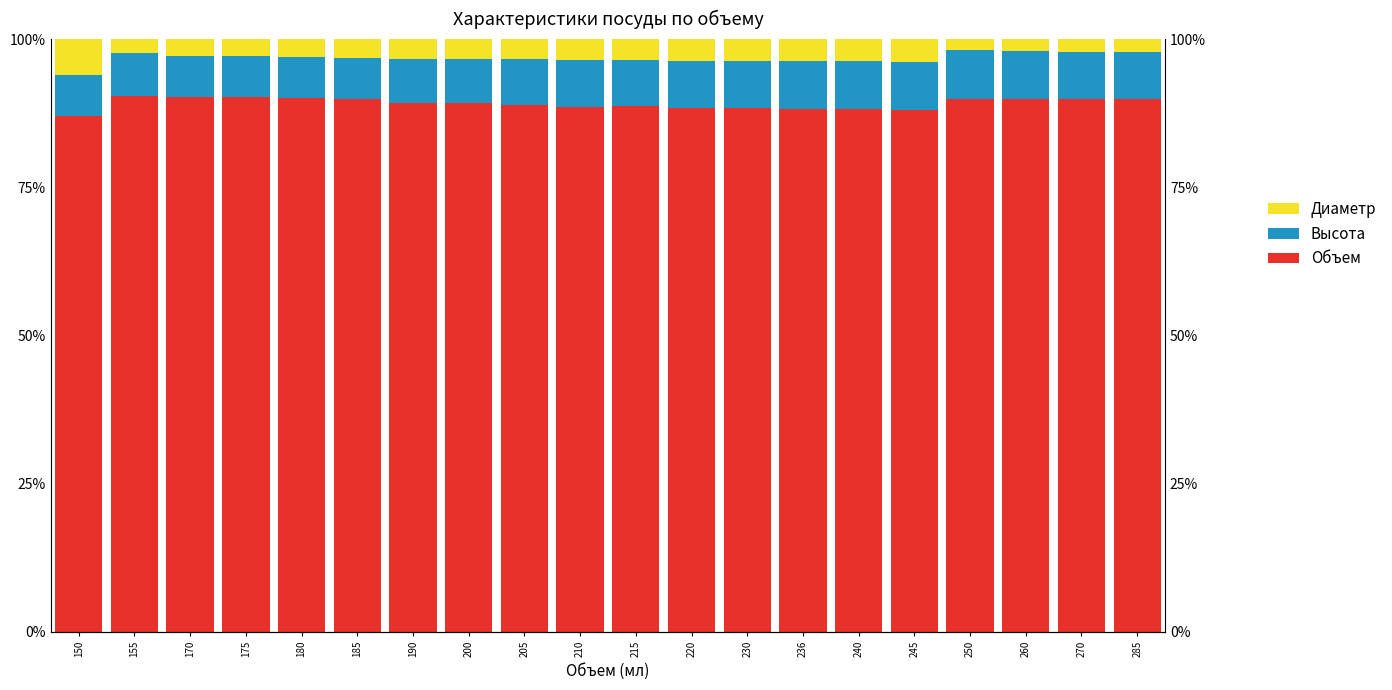

Count the number of categories in the chart.

20